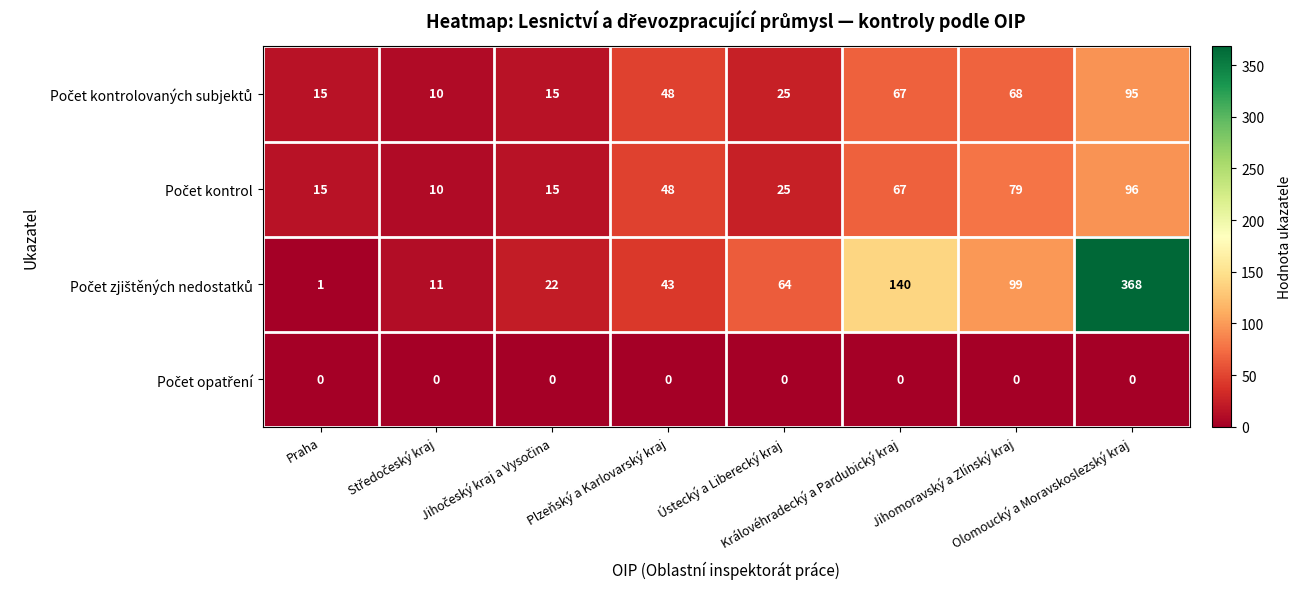

What is the maximum value shown in the chart?

368